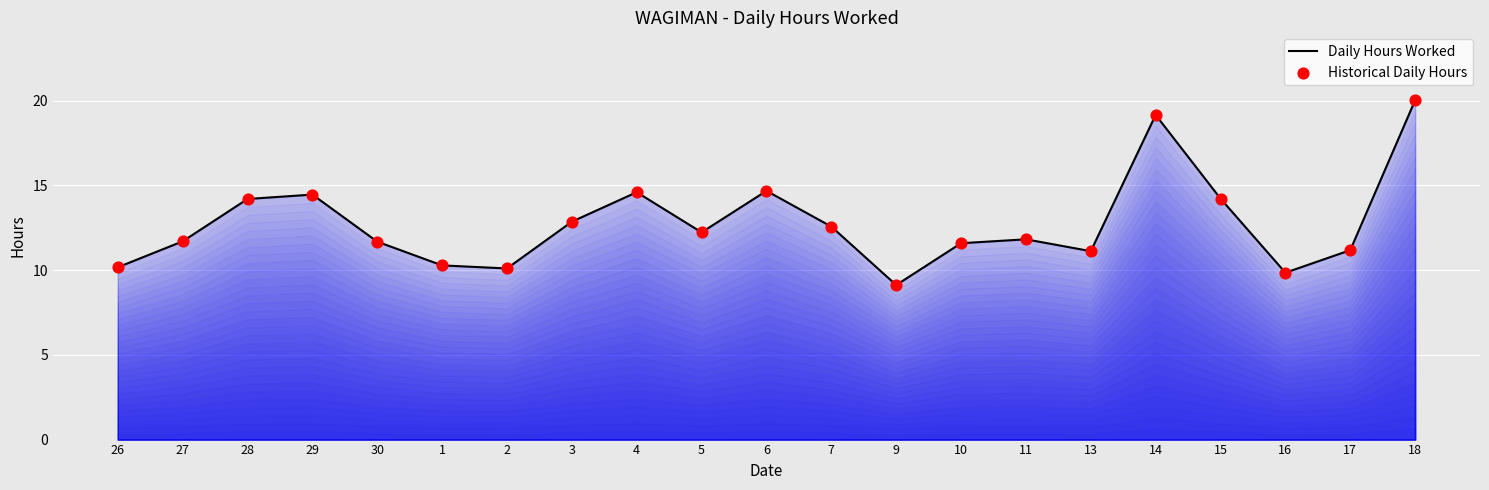

What is the change in value from 5 to 16?

-2.4